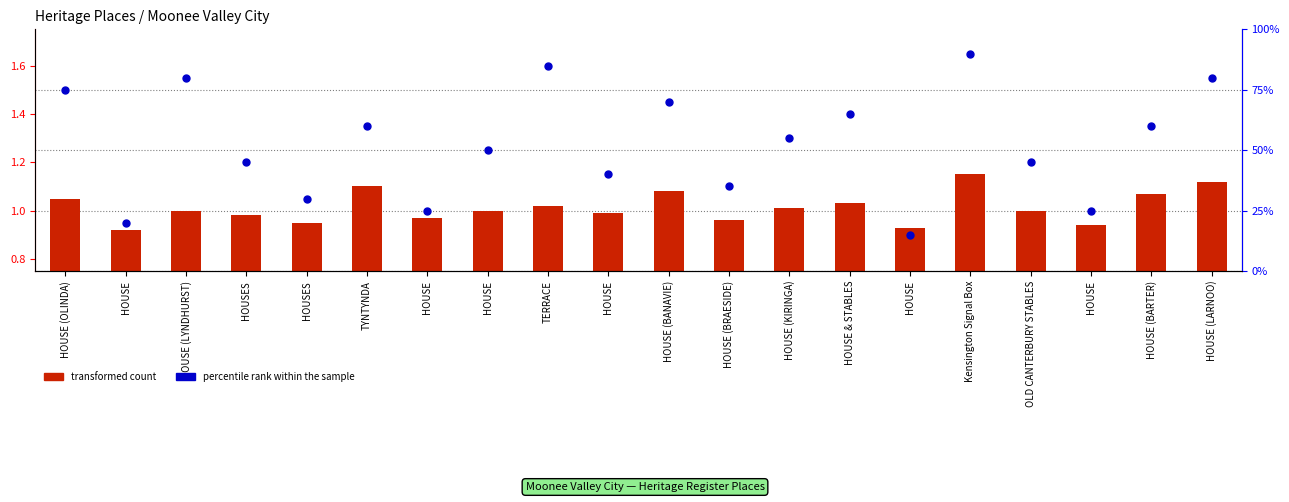

Which series has the largest total across all categories?

percentile rank within the sample